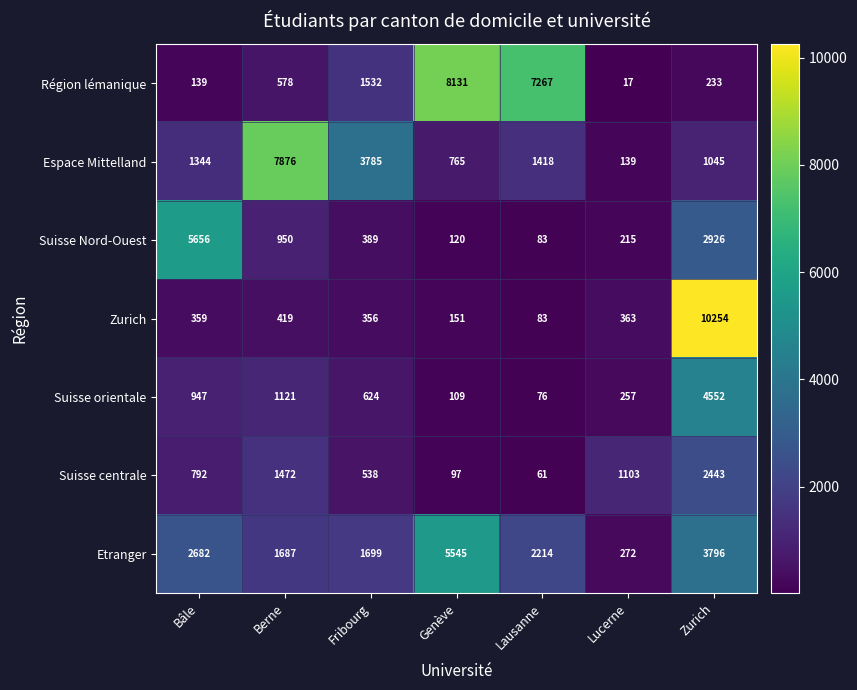

What is the sum of all Suisse centrale values?

6506